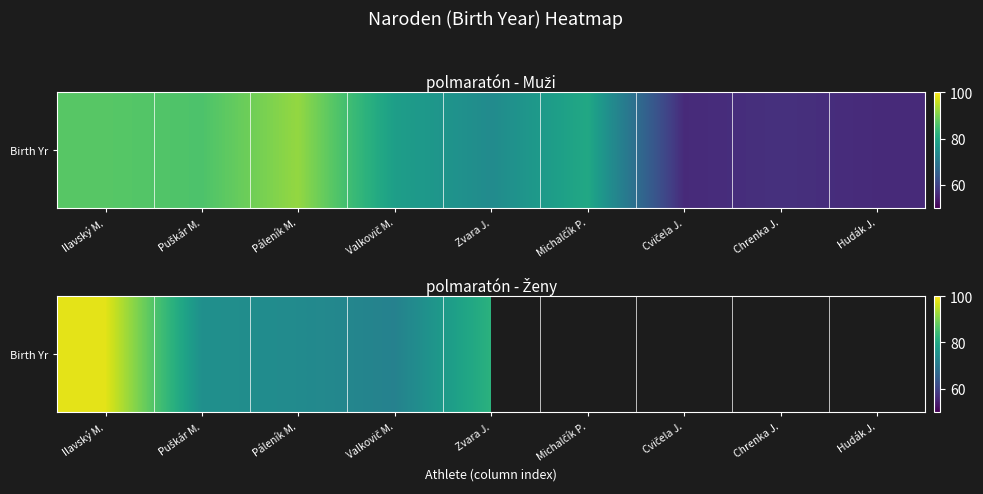

At which label is the value closest to 85?

Zvara J.